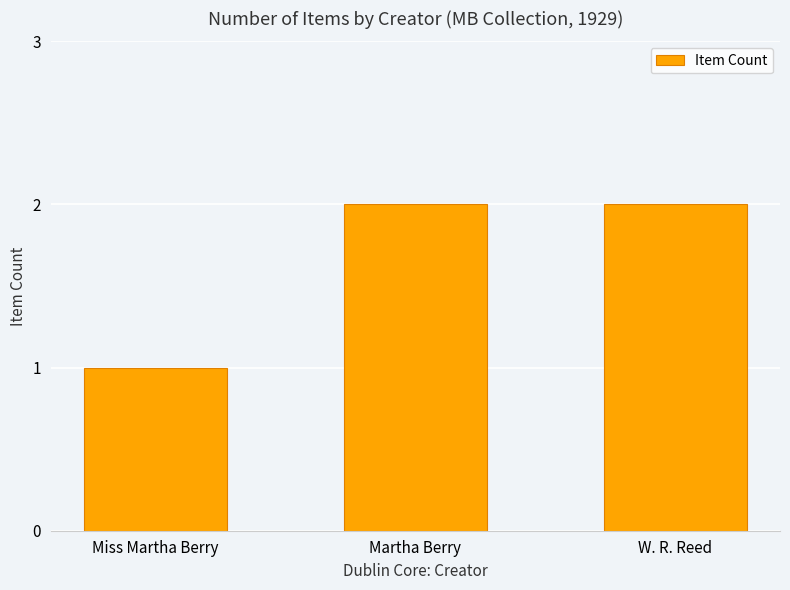

At which category does the chart reach its minimum across all series?

Miss Martha Berry